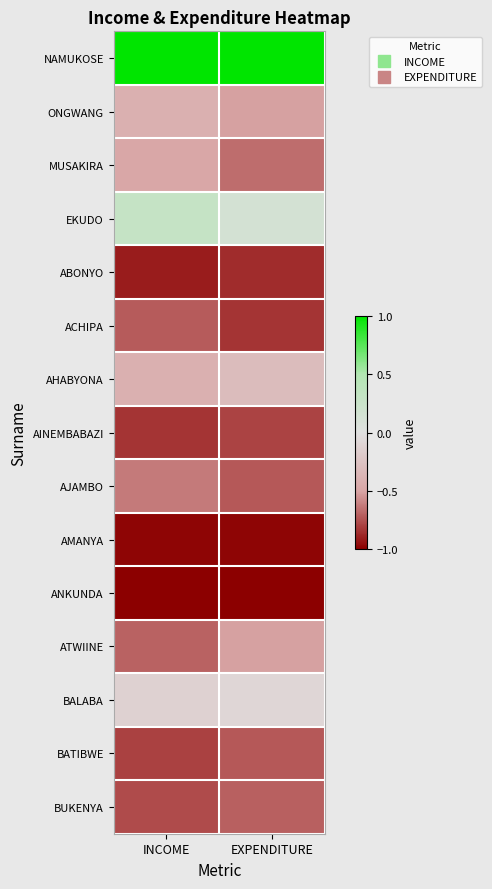

Reading left to right, extract all data points from this chart.

NAMUKOSE: INCOME=1.0	EXPENDITURE=1.0
ONGWANG: INCOME=-0.4	EXPENDITURE=-0.5
MUSAKIRA: INCOME=-0.5	EXPENDITURE=-0.7
EKUDO: INCOME=0.3	EXPENDITURE=0.1
ABONYO: INCOME=-0.9	EXPENDITURE=-0.9
ACHIPA: INCOME=-0.7	EXPENDITURE=-0.8
AHABYONA: INCOME=-0.4	EXPENDITURE=-0.3
AINEMBABAZI: INCOME=-0.8	EXPENDITURE=-0.8
AJAMBO: INCOME=-0.6	EXPENDITURE=-0.7
AMANYA: INCOME=-1.0	EXPENDITURE=-1.0
ANKUNDA: INCOME=-1.0	EXPENDITURE=-1.0
ATWIINE: INCOME=-0.7	EXPENDITURE=-0.5
BALABA: INCOME=-0.1	EXPENDITURE=-0.1
BATIBWE: INCOME=-0.8	EXPENDITURE=-0.7
BUKENYA: INCOME=-0.8	EXPENDITURE=-0.7